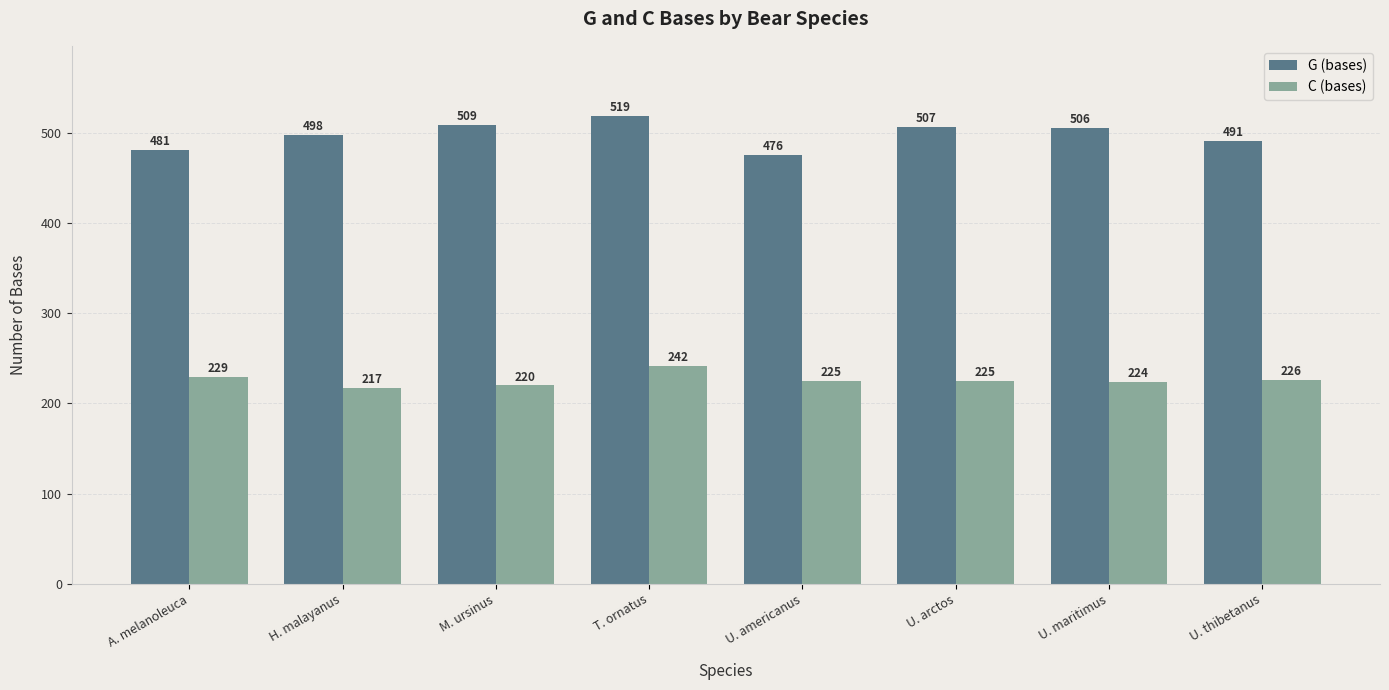

What is the label of the 2nd bar from the right?

U. maritimus